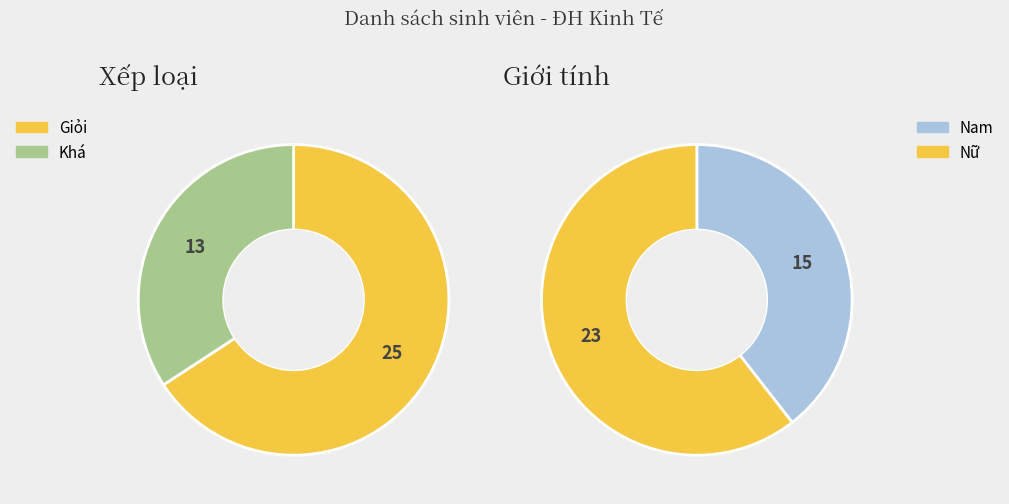

True or false: Khá accounts for 27% of the total.

False